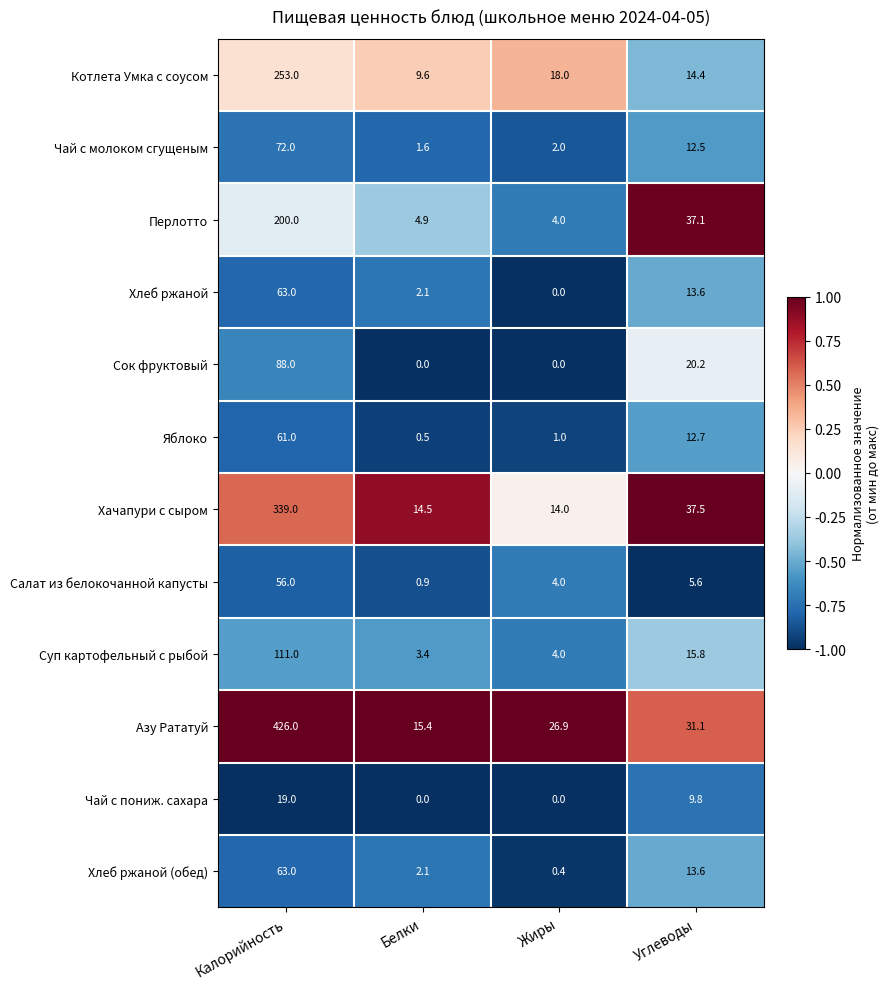

Which category has the highest value in the Хлеб ржаной (обед) series?

Калорийность